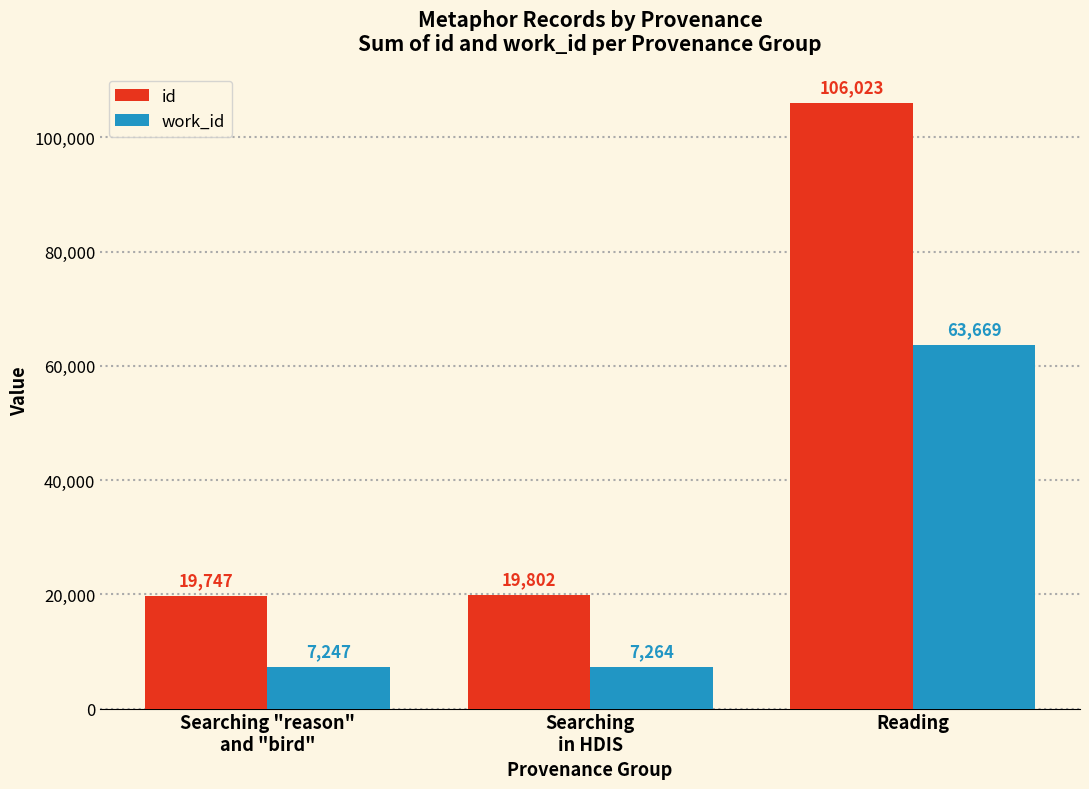

Count the number of categories in the chart.

3